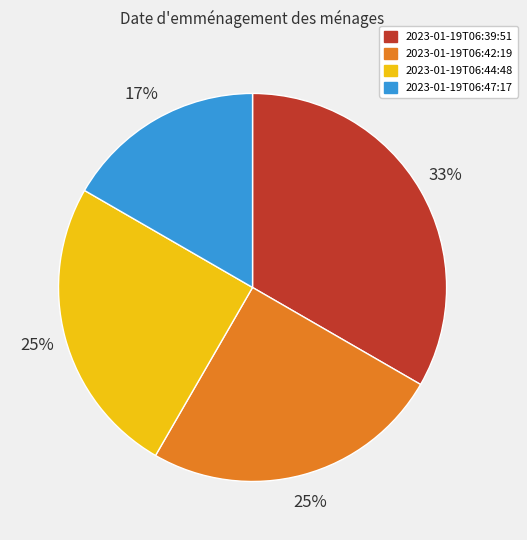

Does any single category account for the majority?

No